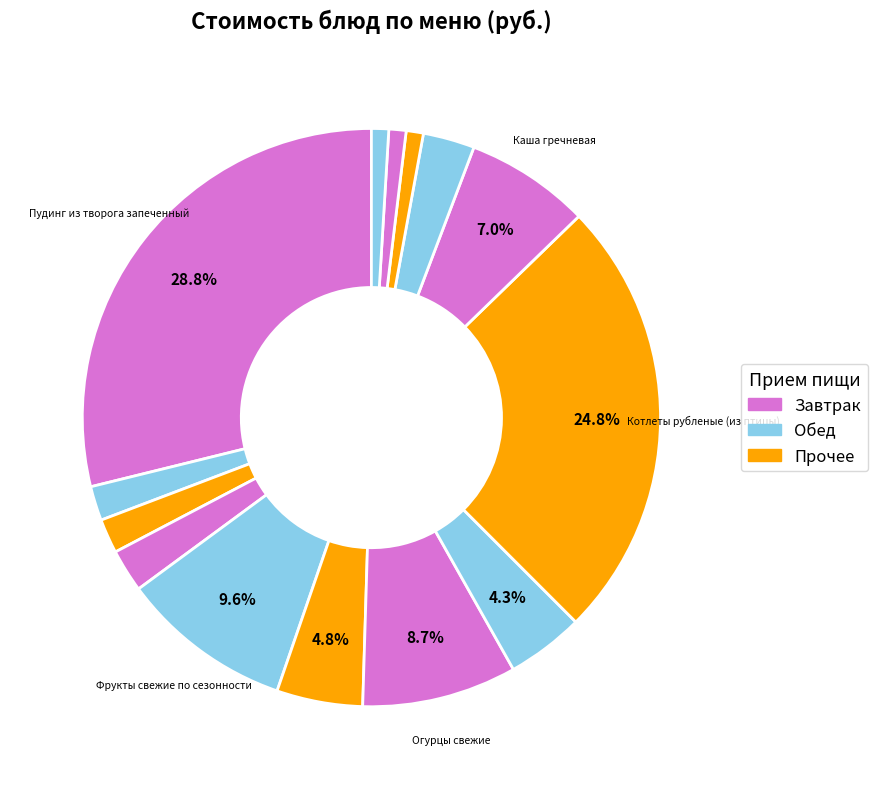

How many segments does this pie chart have?

14